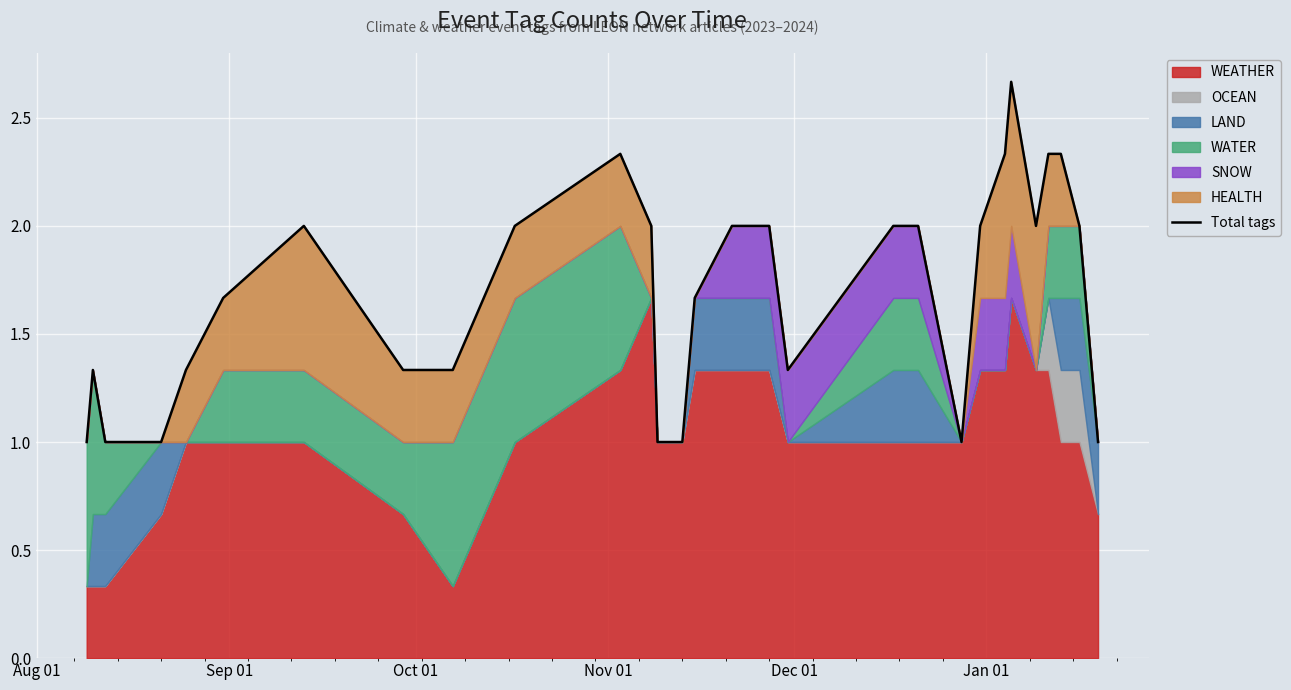

What is the value of the 7th point from the left?

2.0